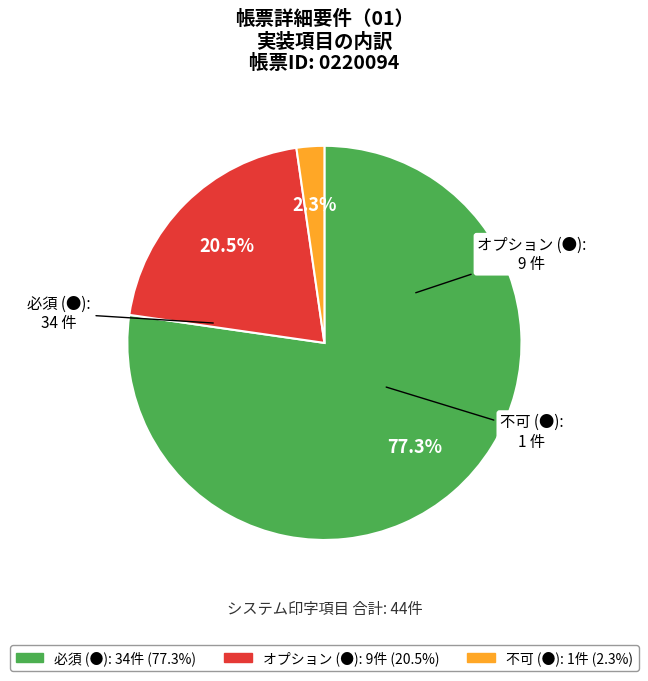

What percentage is the 必須 (●) slice, to the nearest percent?

77%